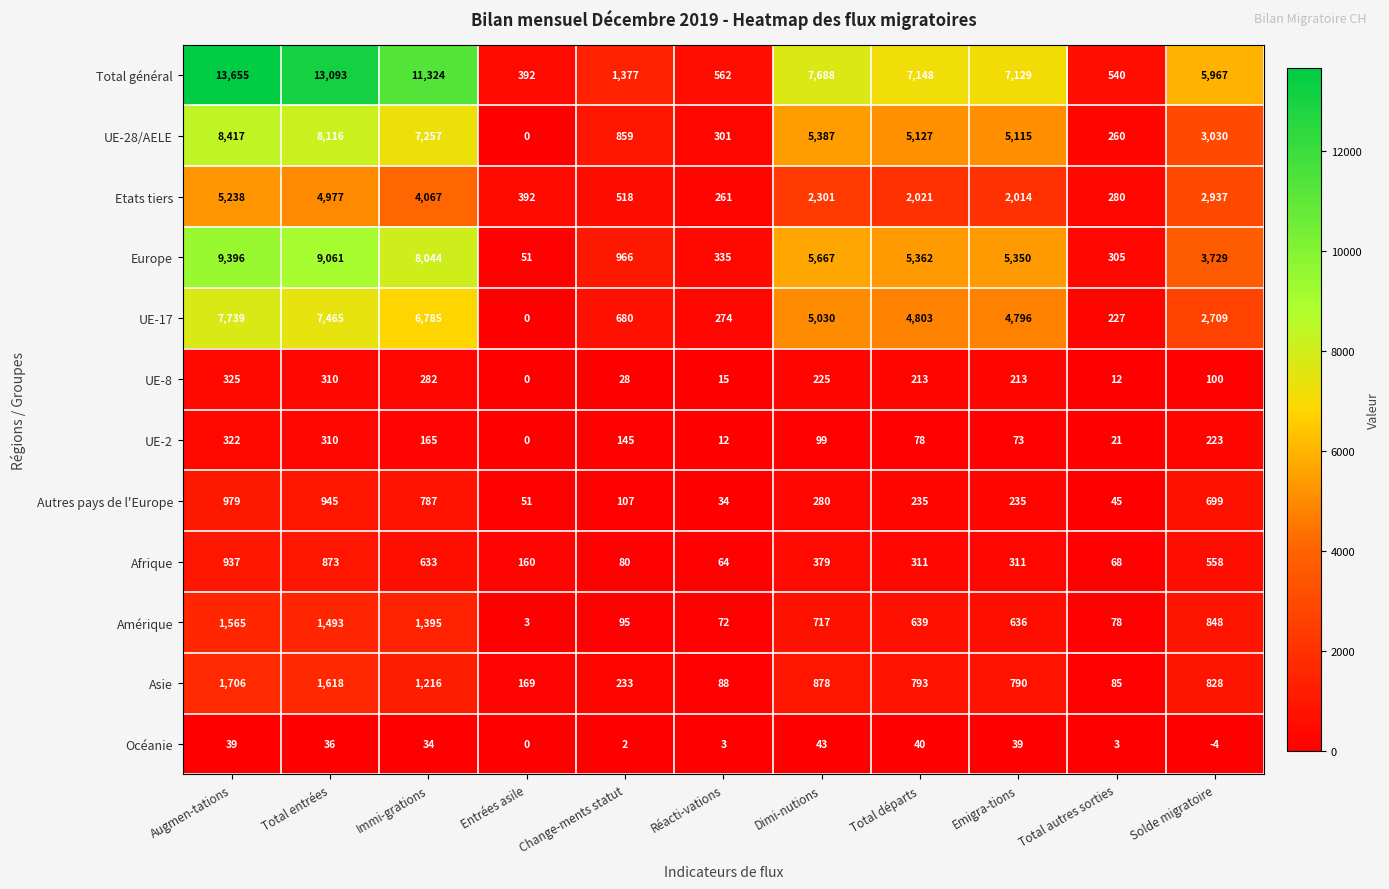

What is the difference between the maximum and minimum values in the UE-17 series?

7739